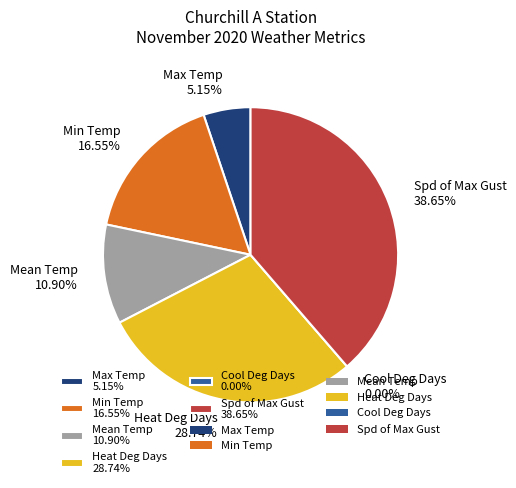

To the nearest percent, what portion does Spd of Max Gust represent?

39%